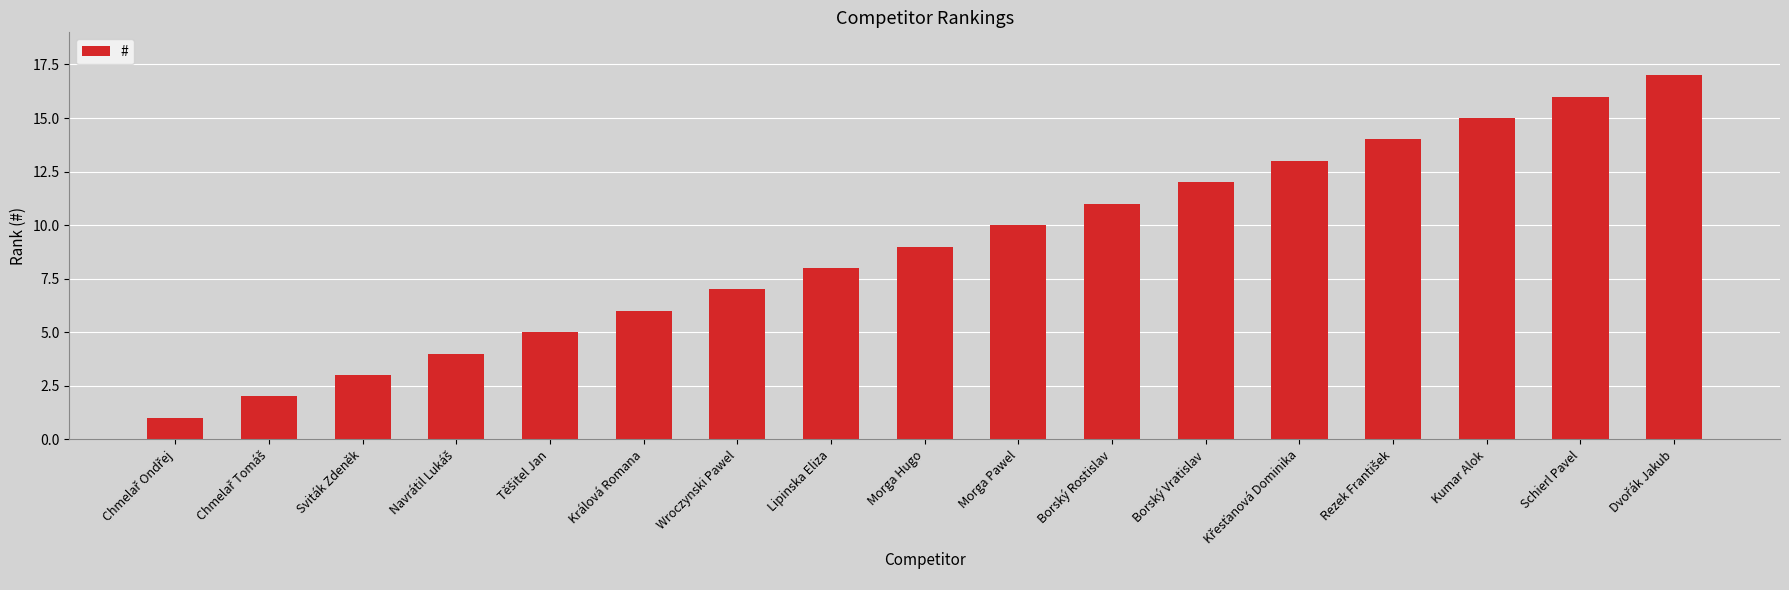

What is the change in value from Sviták Zdeněk to Lipinska Eliza?

+5